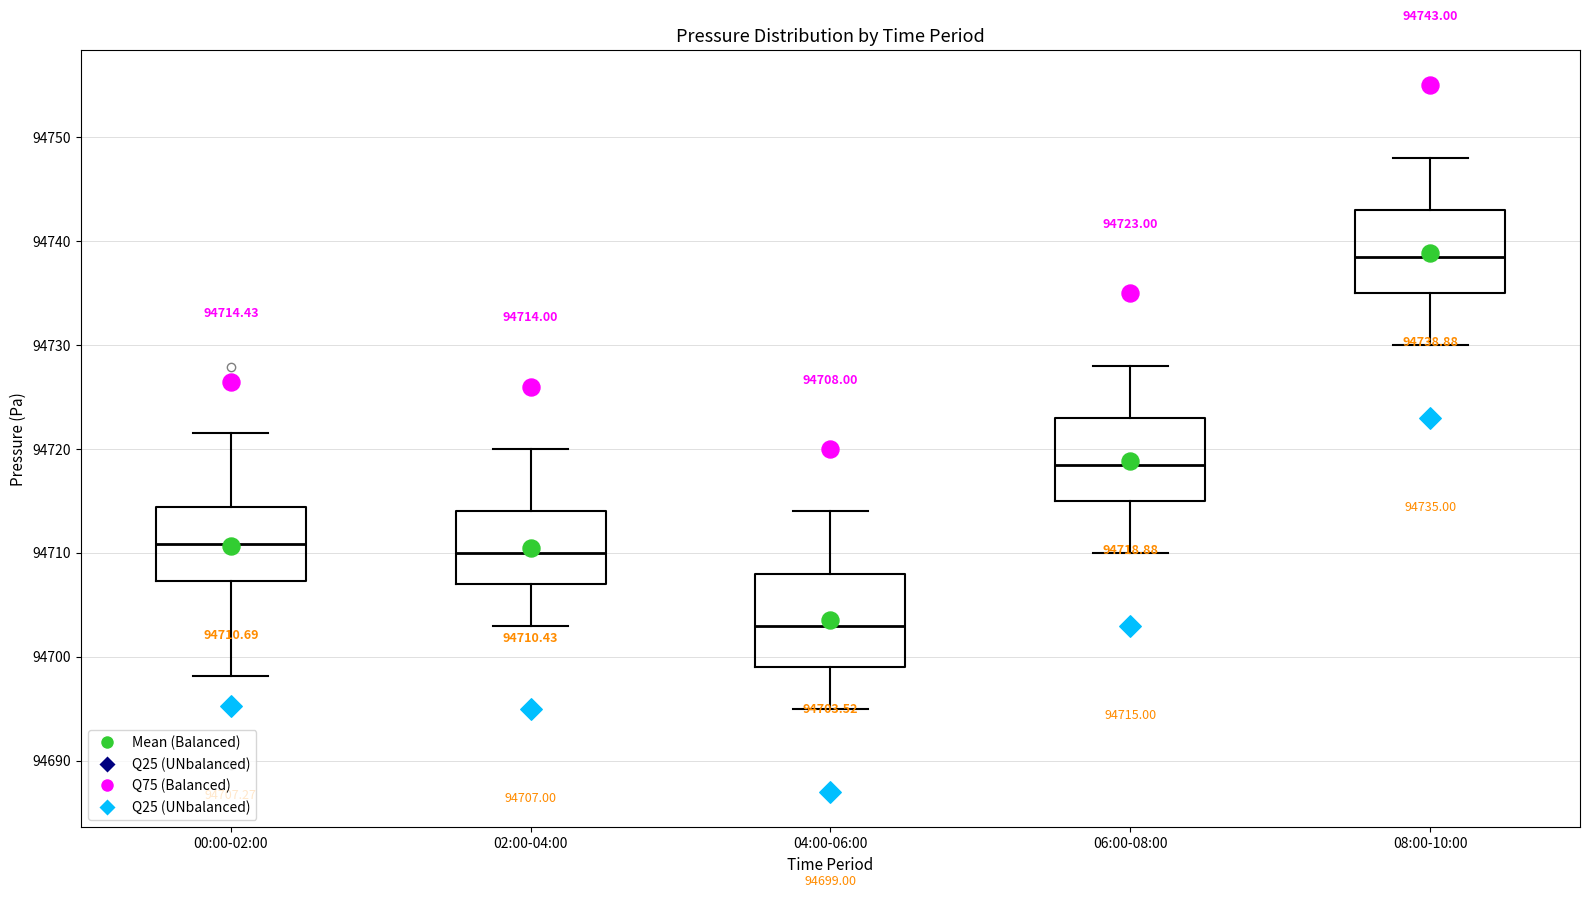

Which box has the highest median line?

08:00-10:00